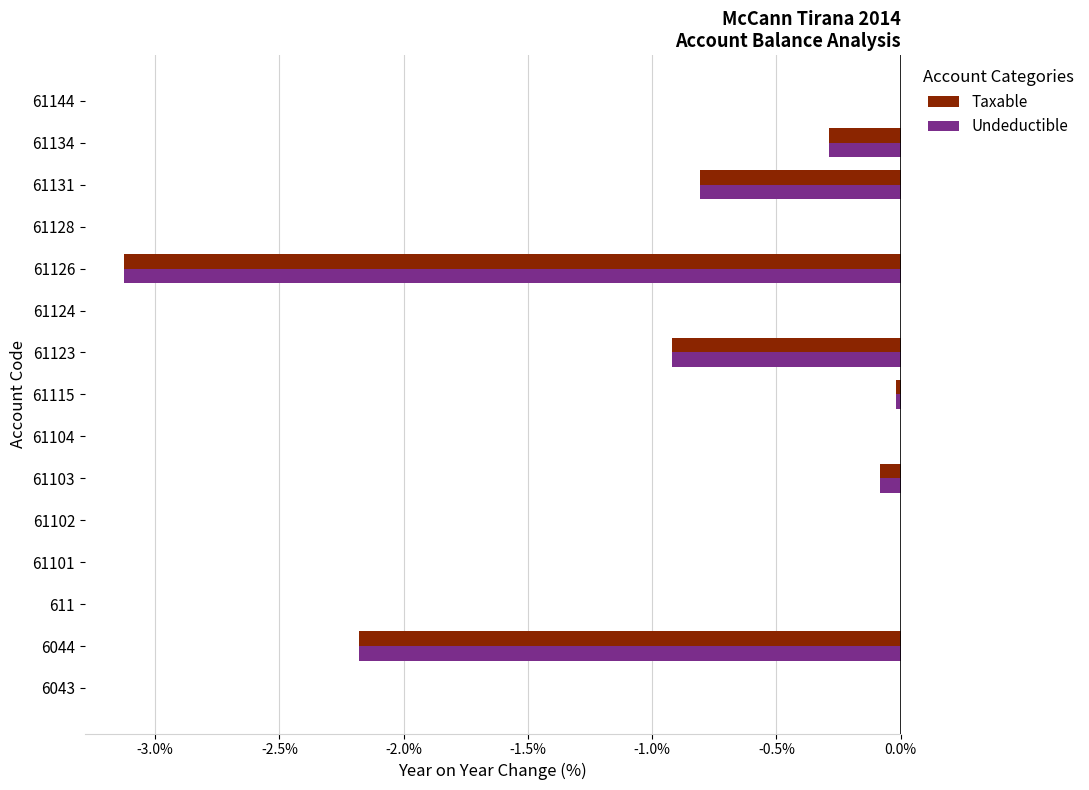

Is the value of Taxable at 6043 greater than the value of Undeductible at 6044?

Yes